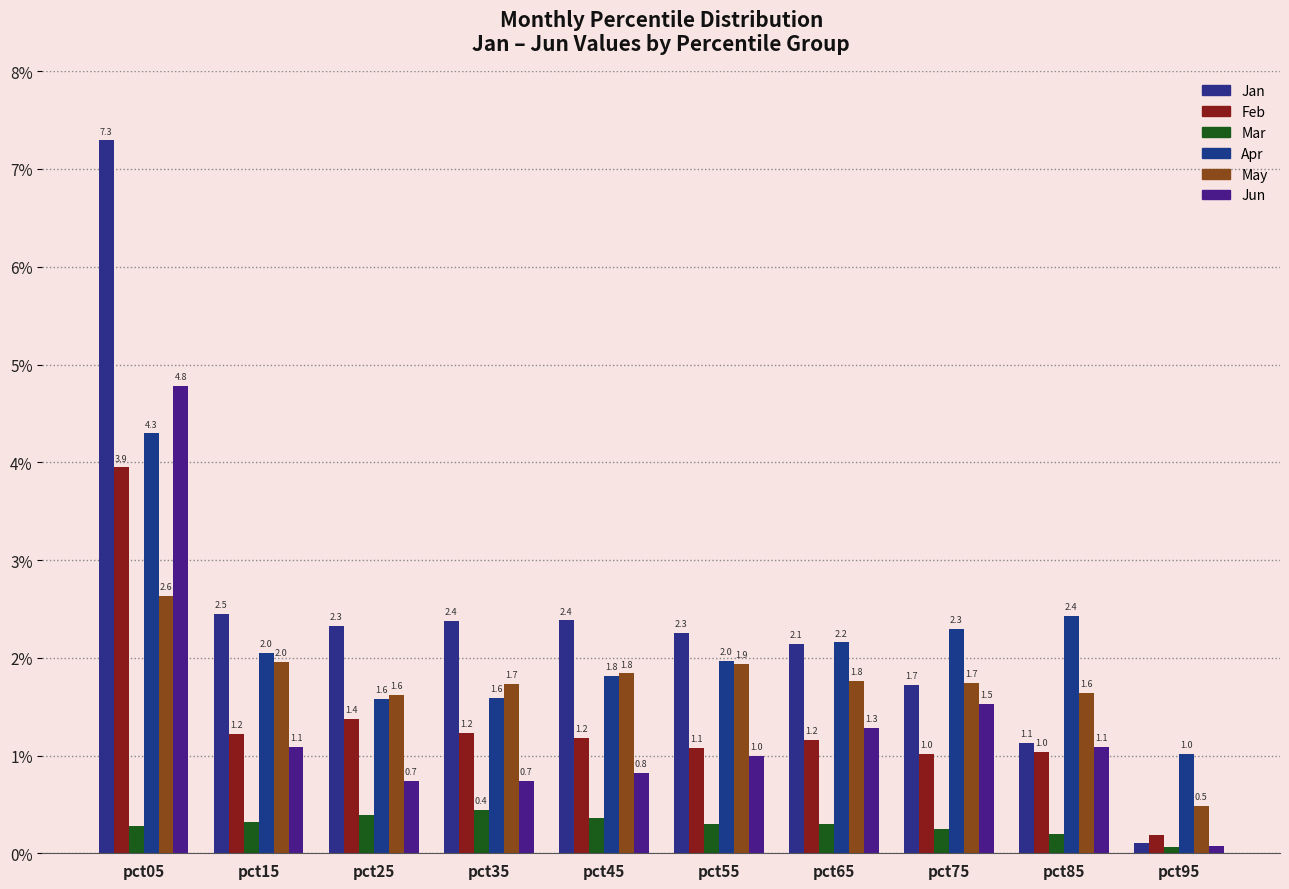

List the series in order of their peak value, highest first.

Jan, Jun, Apr, Feb, May, Mar